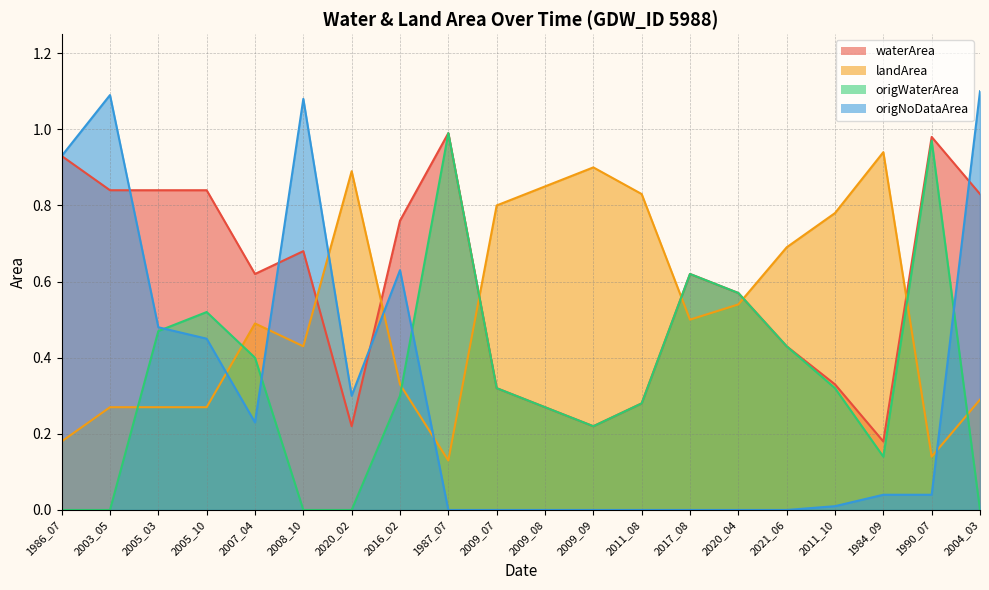

What is the average value of the landArea series?

0.5